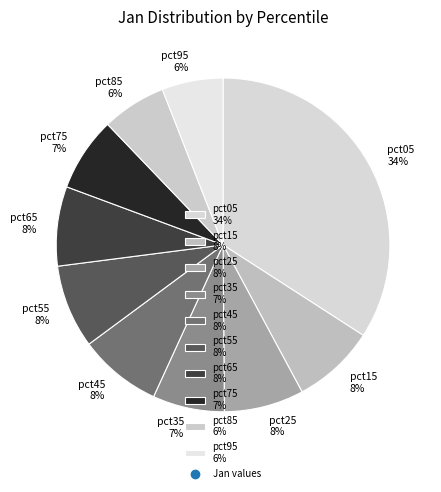

Is there any slice that represents more than half of the pie?

No